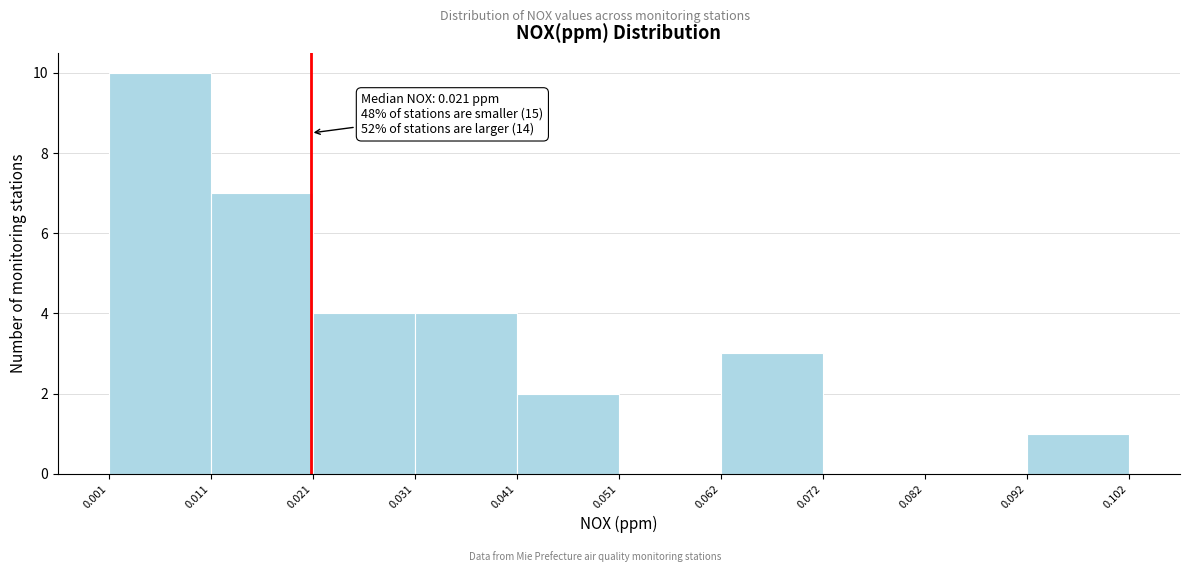

Over which range of the x-axis is the bar tallest?

0.001 to 0.011